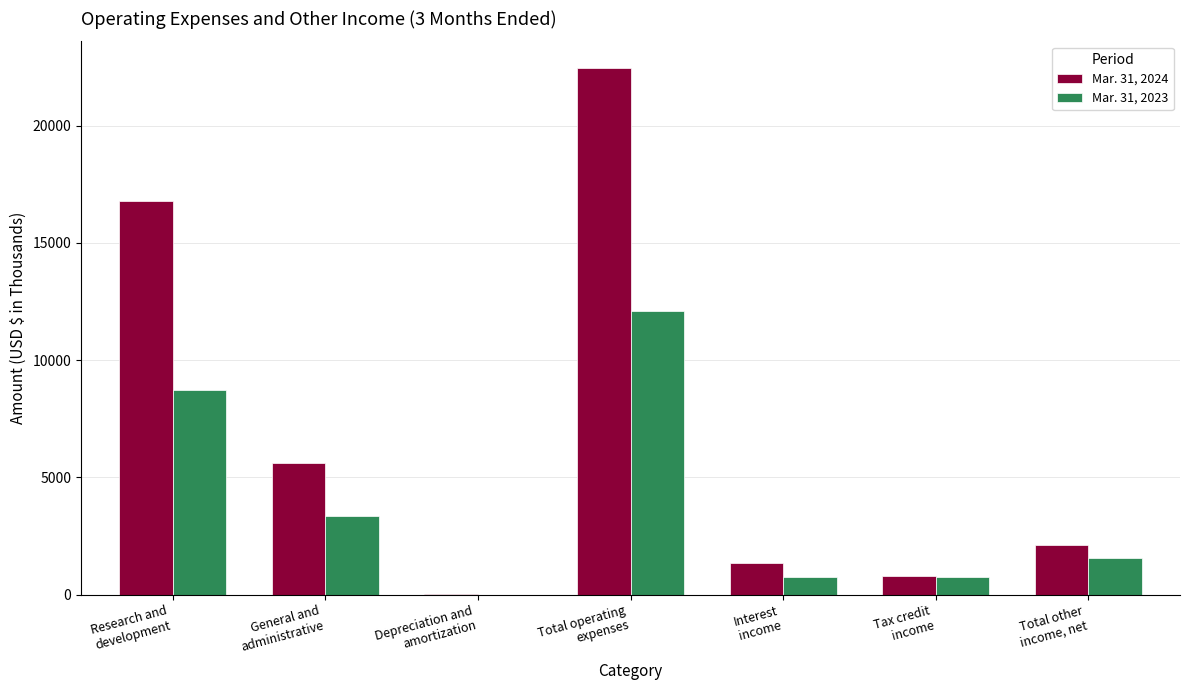

Is the value of Mar. 31, 2024 at Interest
income greater than the value of Mar. 31, 2023 at Interest
income?

Yes